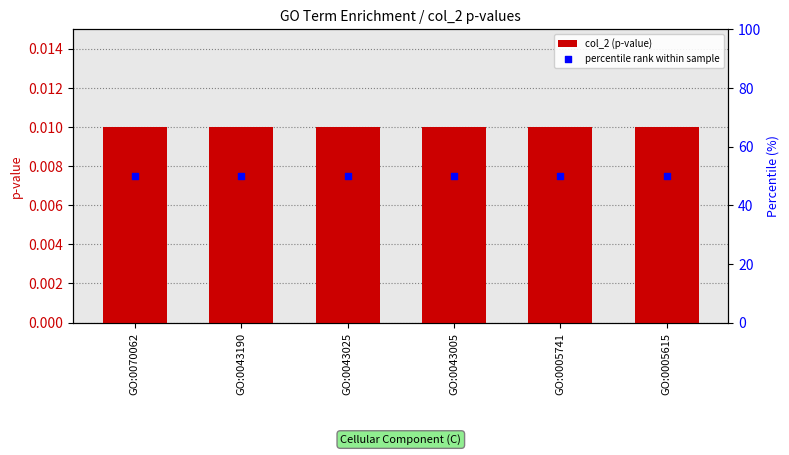

At how many categories does at least one series exceed 10?

6